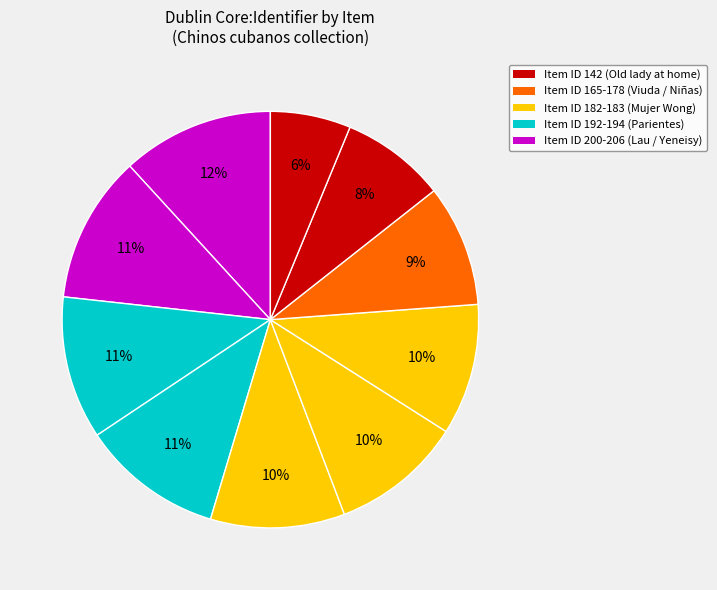

How many slices are in this pie chart?

10